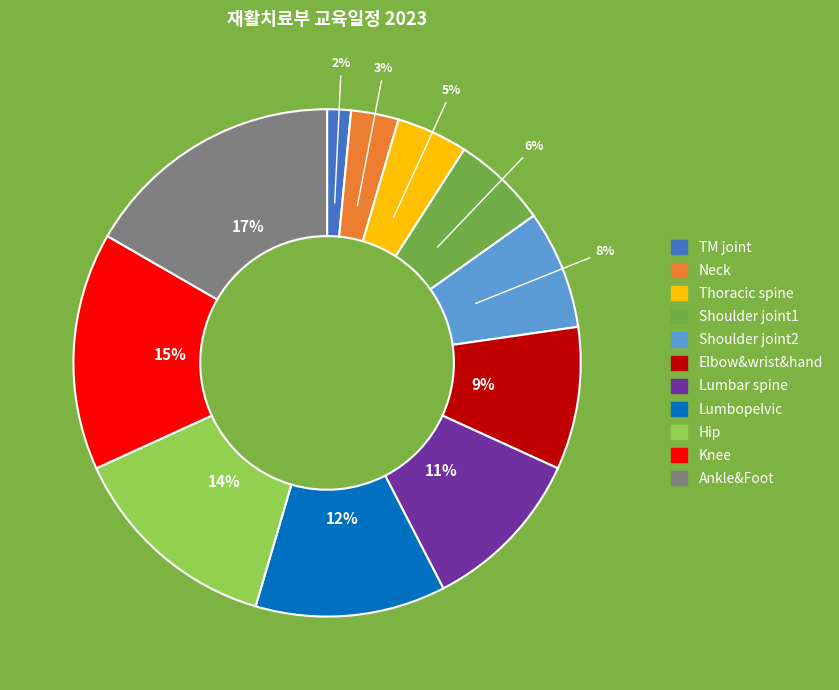

How many slices are in this pie chart?

11